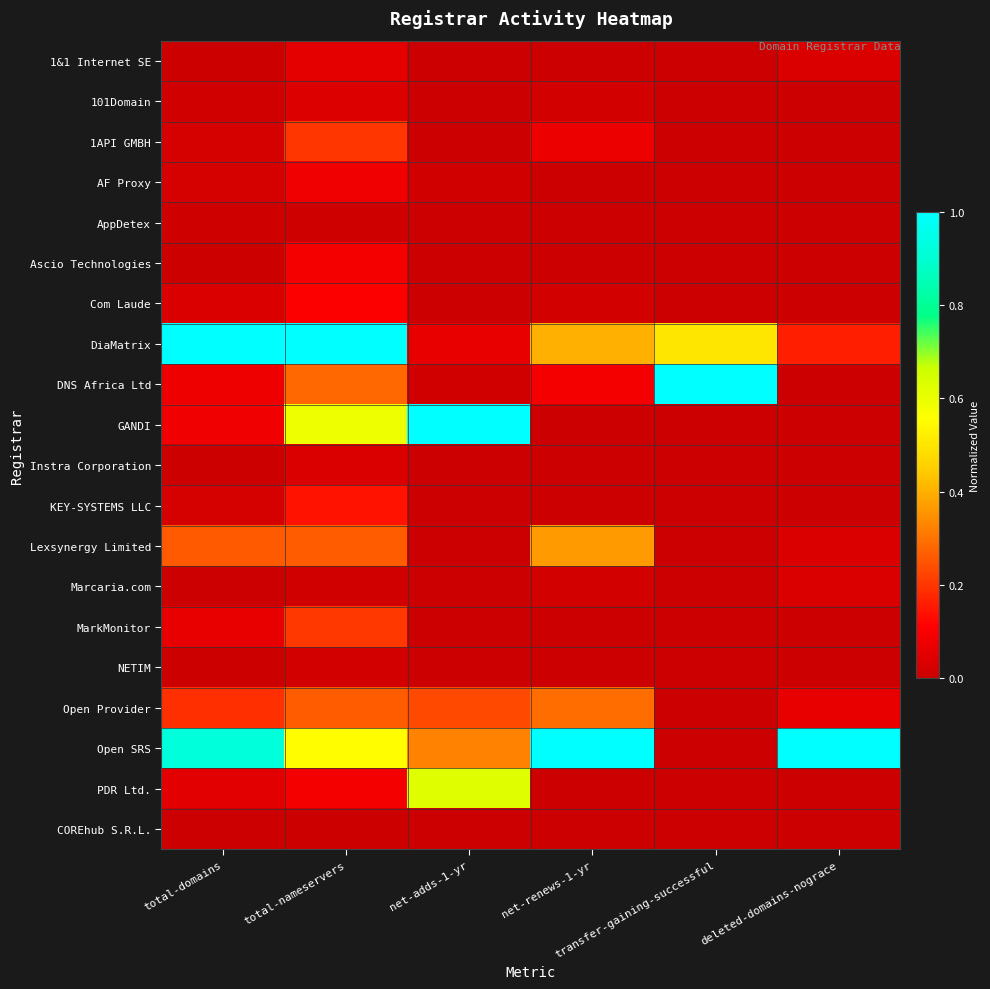

What is the maximum value shown in the chart?

1.0